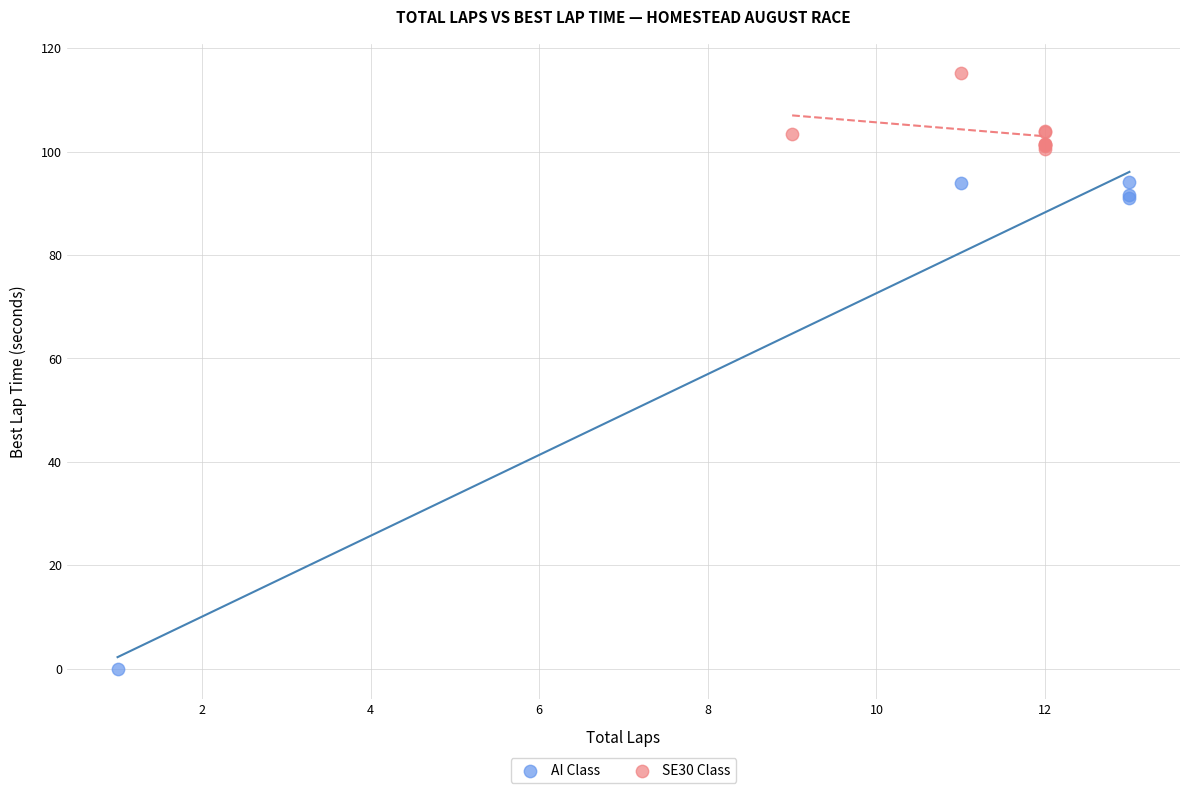

Which series contains the highest Y value?

SE30 Class